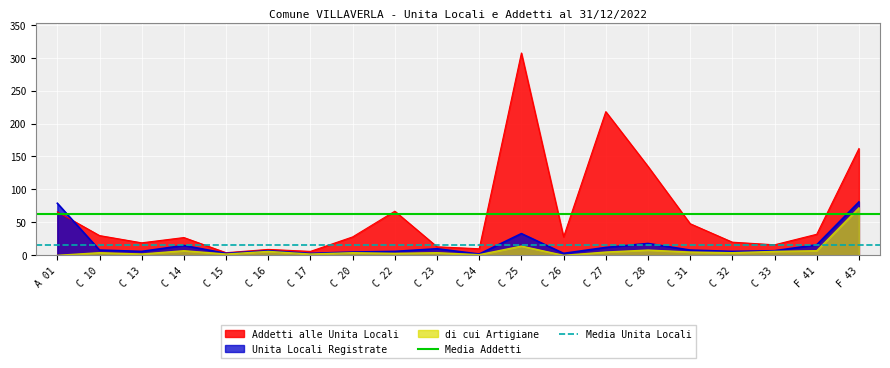

The value of Addetti alle Unita Locali at C 31 is 48. True or false?

True